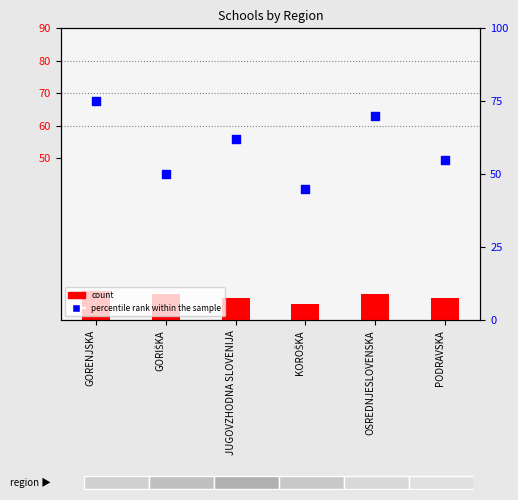

Is the value of count at GORIŠKA greater than the value of percentile rank within the sample at PODRAVSKA?

No